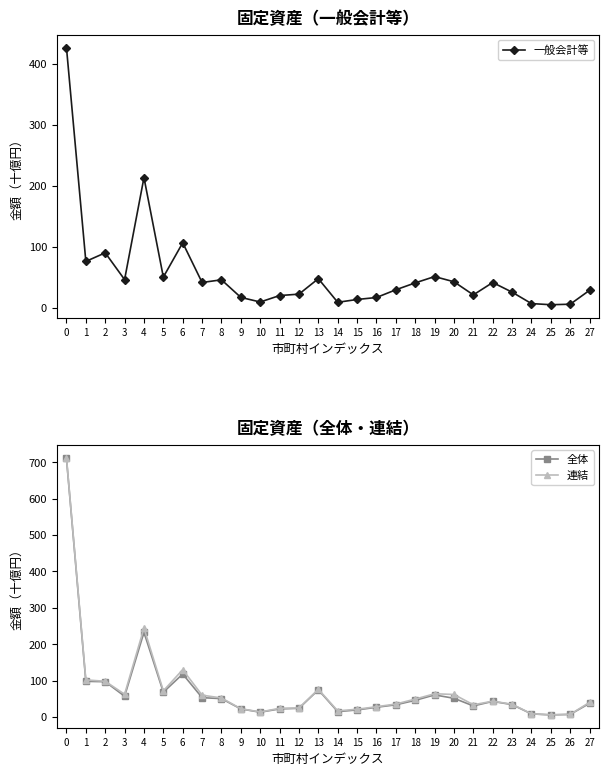

Rank the series by their maximum value, from highest to lowest.

連結, 全体, 一般会計等